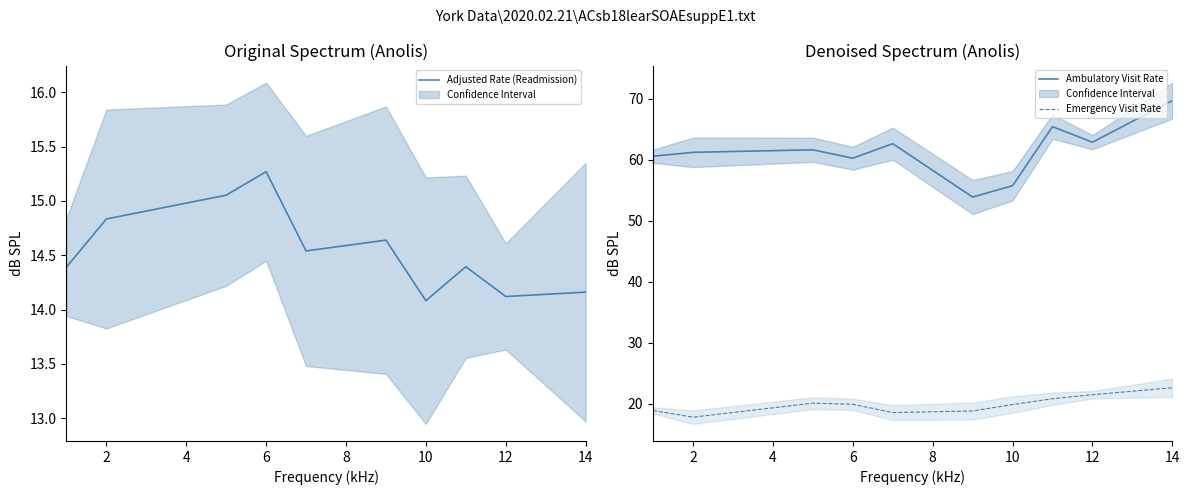

What is the sum of the Ambulatory Visit Rate values at 2 and 14?

130.9